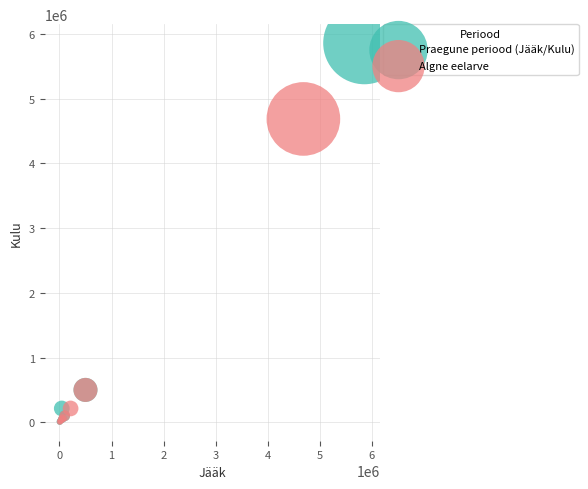

Which series has the largest Y range (max minus min)?

Praegune periood (Jääk/Kulu)